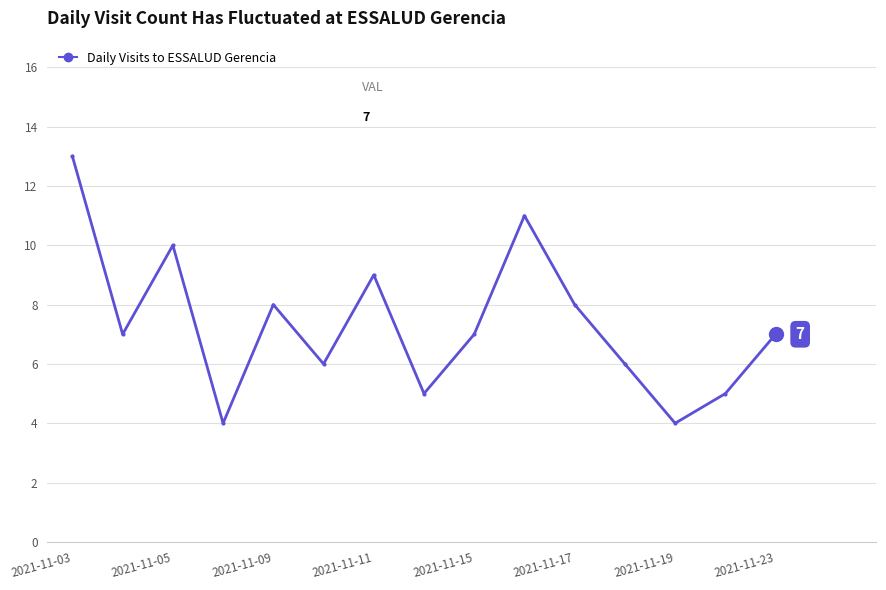

What is the value of the 15th point from the left?

7